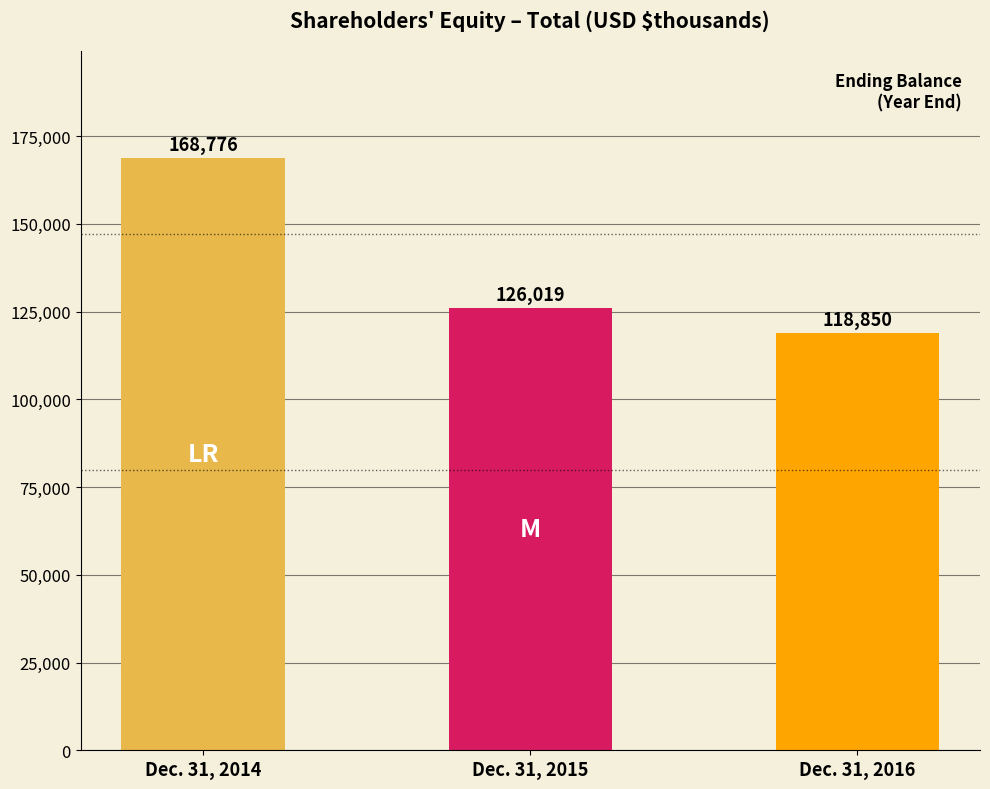

Read the value at Dec. 31, 2016, to the nearest 10.

118850